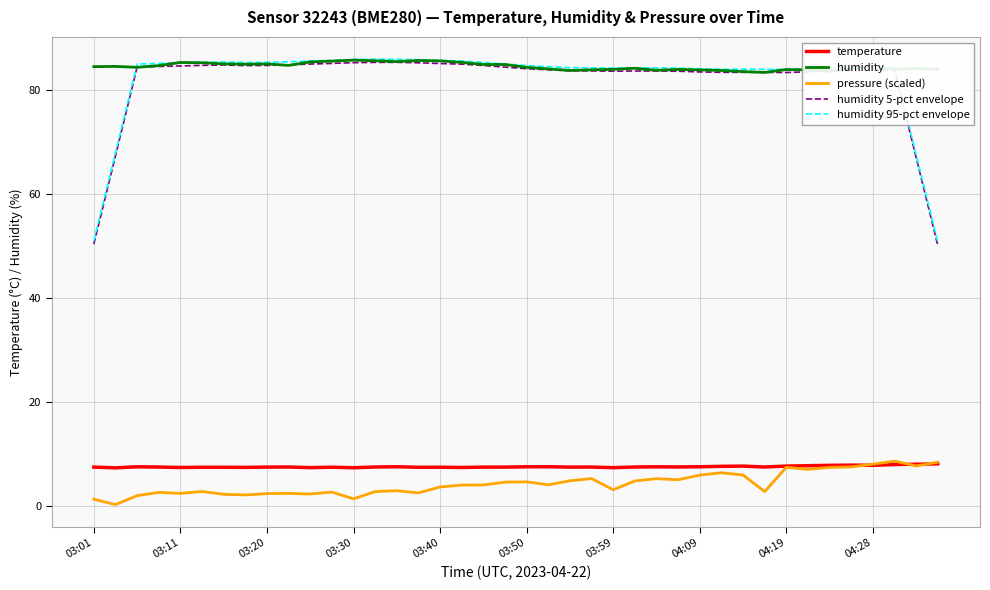

What is the maximum value shown in the chart?

85.9